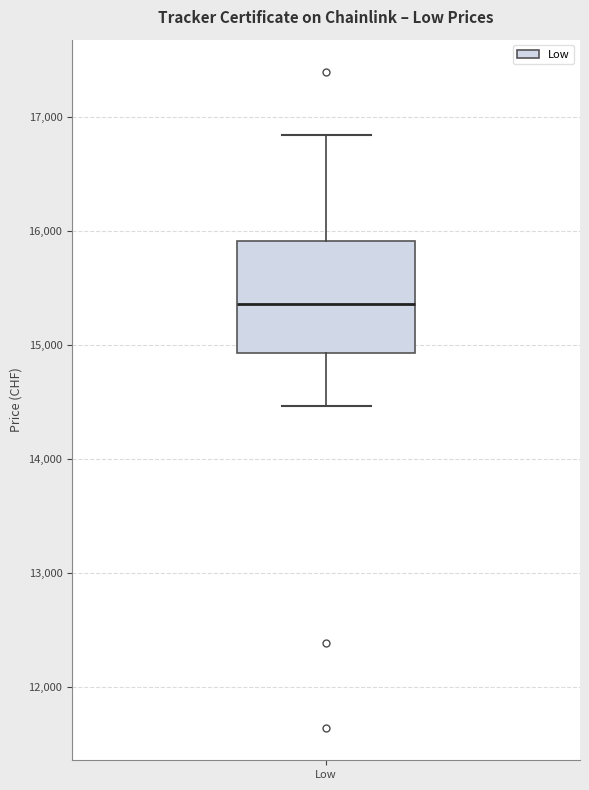

Where does the lower whisker of the box for Low end on the y-axis? The values are not printed on the chart, so give them approximately, as read against the axis.

14500